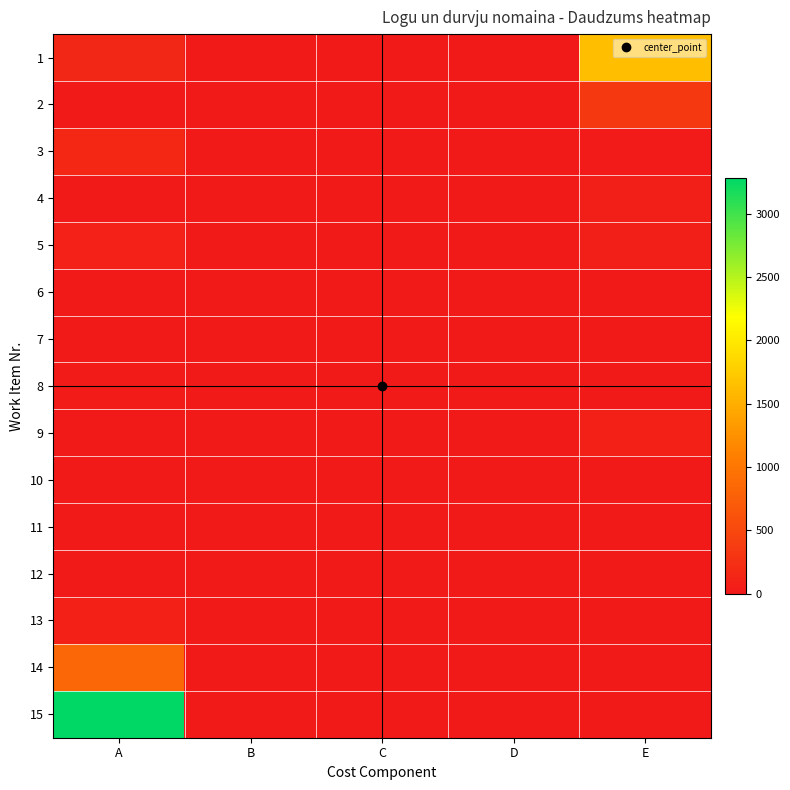

Which has a higher value, C or E?

E